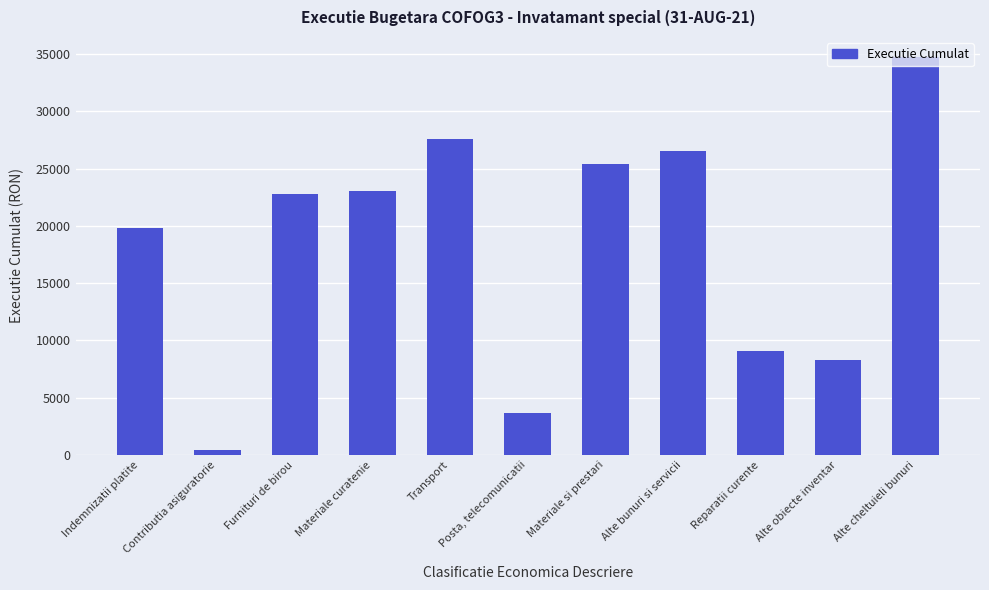

What is the ratio of the value at Alte bunuri si servicii to the value at Materiale si prestari?

1.0